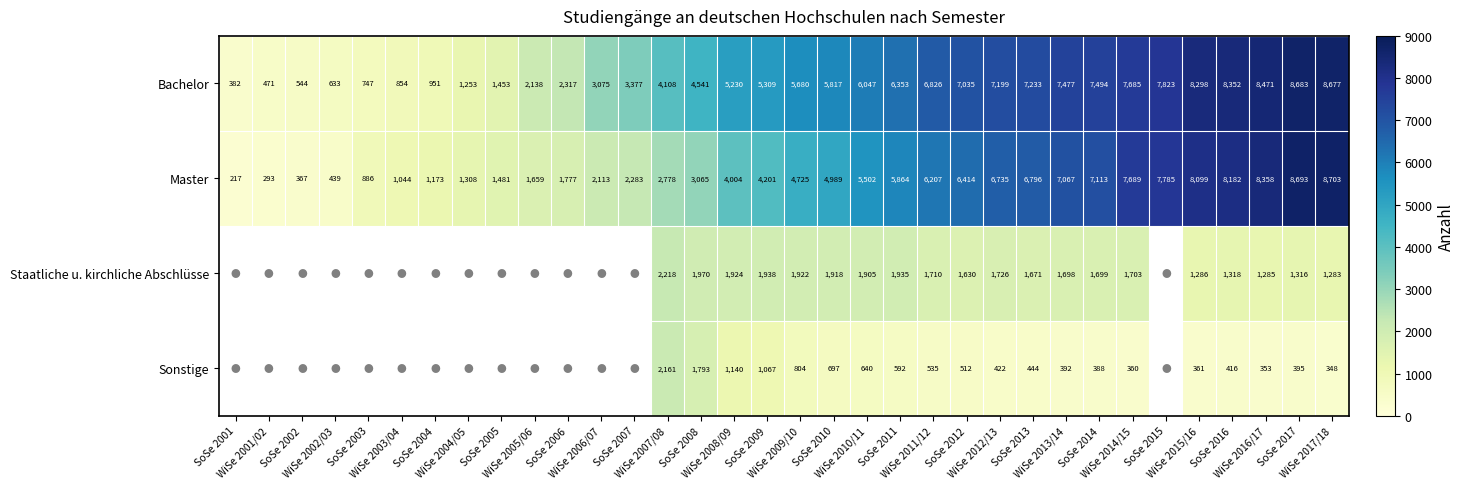

The Staatliche u. kirchliche Abschlüsse series shows 2902.7 at SoSe 2014. True or false?

False